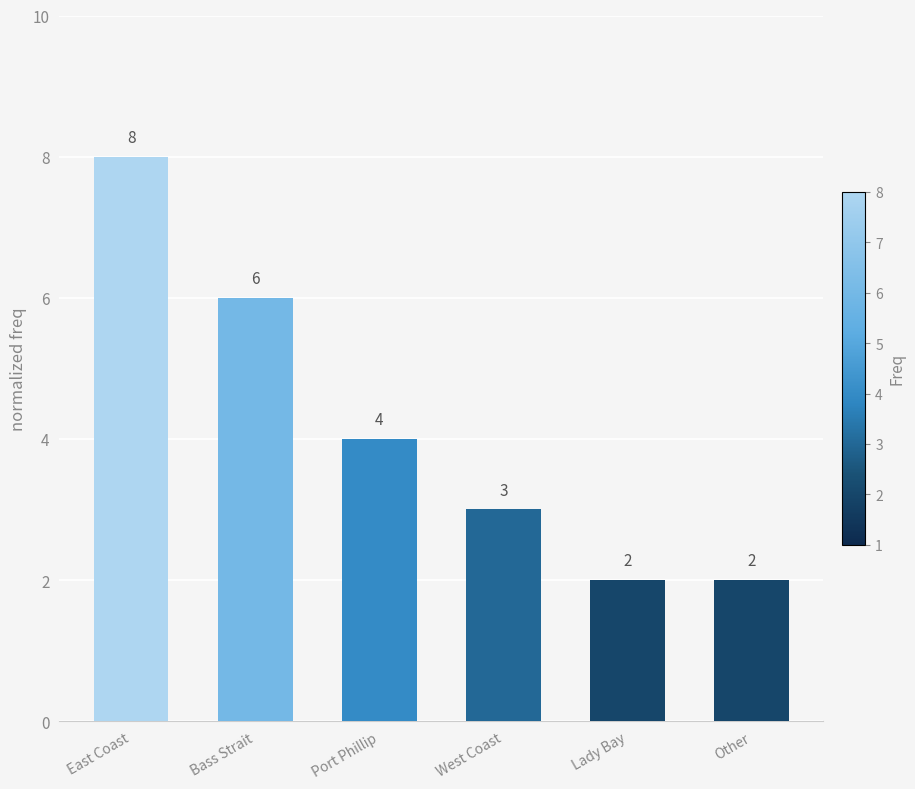

What position from the left is Other?

6